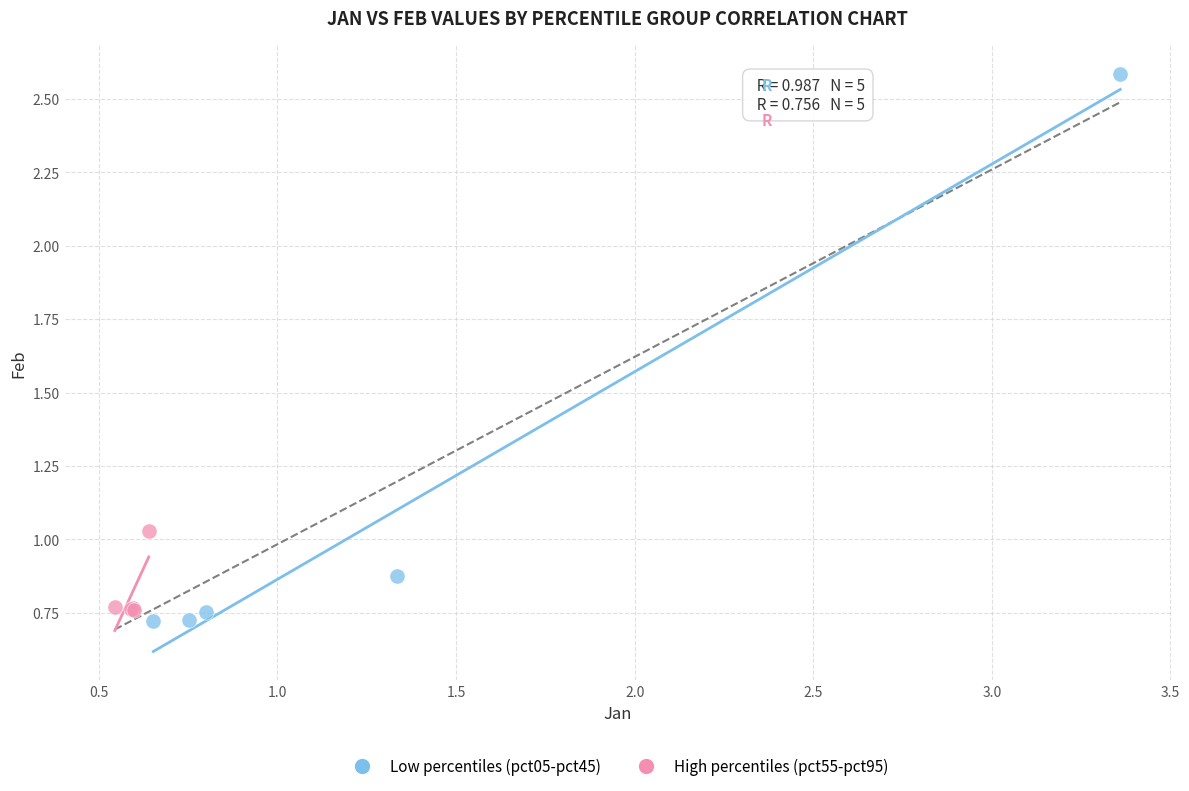

What are all the series names shown in the legend?

Low percentiles (pct05-pct45), High percentiles (pct55-pct95)